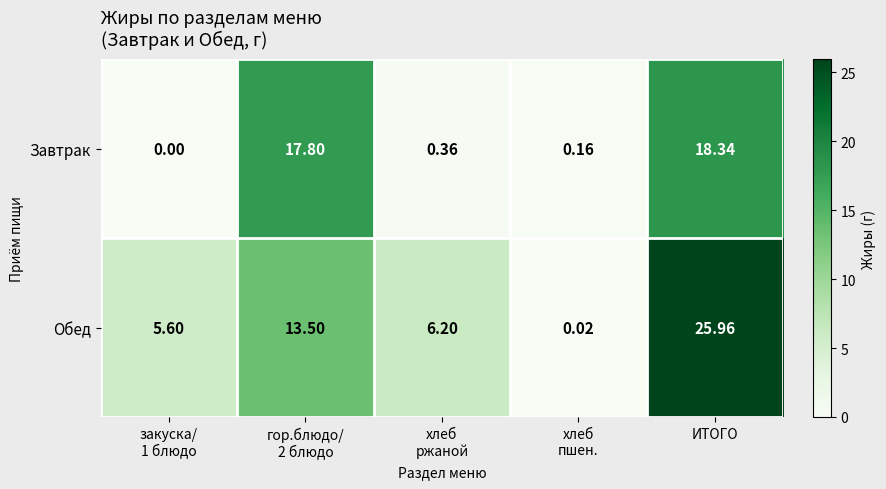

Which series has the widest spread of values?

Обед